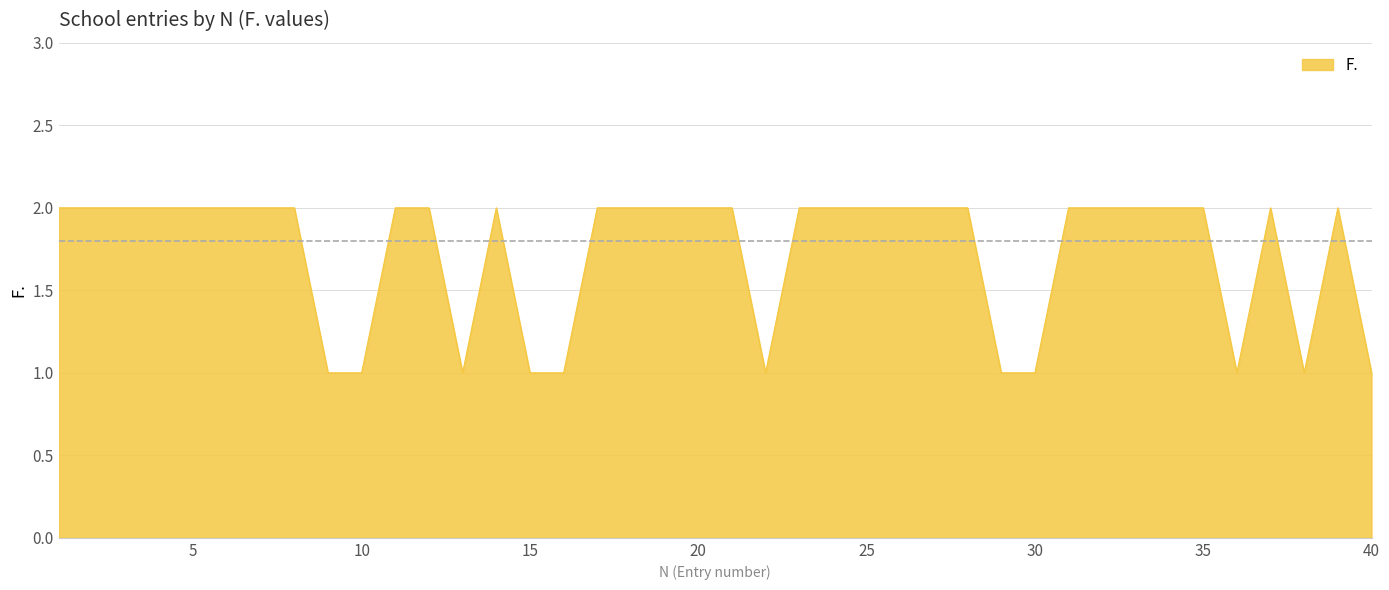

List the labels in order of value, smallest first.

9, 10, 13, 15, 16, 22, 29, 30, 36, 38, 40, 1, 2, 3, 4, 5, 6, 7, 8, 11, 12, 14, 17, 18, 19, 20, 21, 23, 24, 25, 26, 27, 28, 31, 32, 33, 34, 35, 37, 39